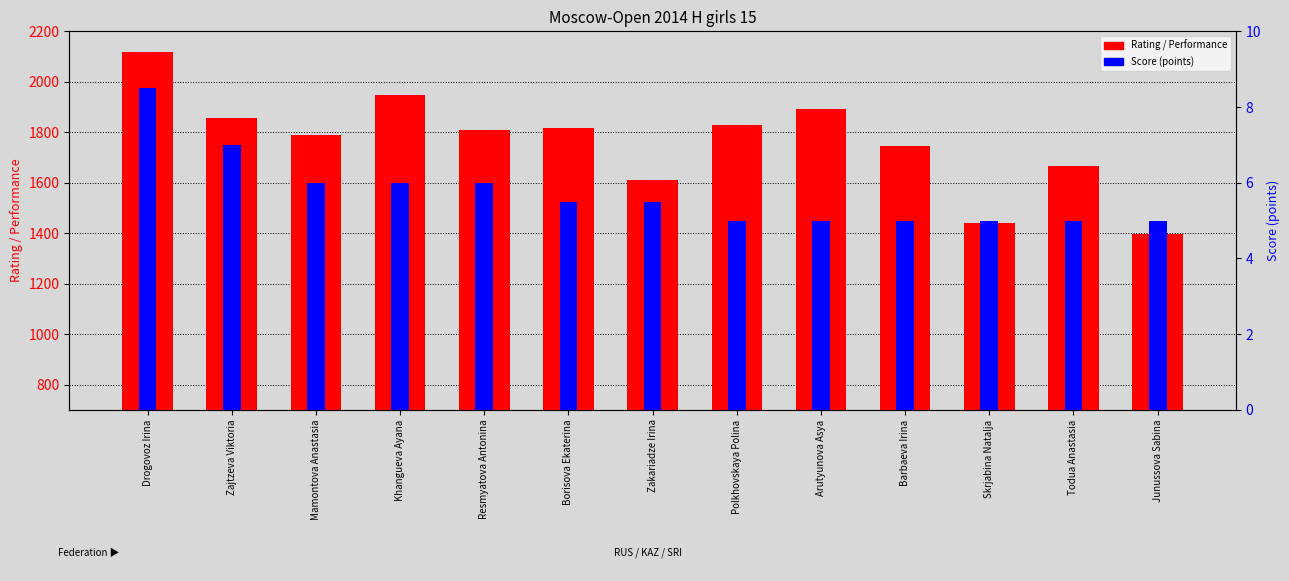

Rank the categories by Rating (Reit) value from highest to lowest.

Drogovoz Irina, Arutyunova Asya, Zajtzeva Viktoria, Polkhovskaya Polina, Borisova Ekaterina, Resmyatova Antonina, Mamontova Anastasia, Barbaeva Irina, Todua Anastasia, Zakariadze Irina, Khangueva Ayana, Skrjabina Natalja, Junussova Sabina